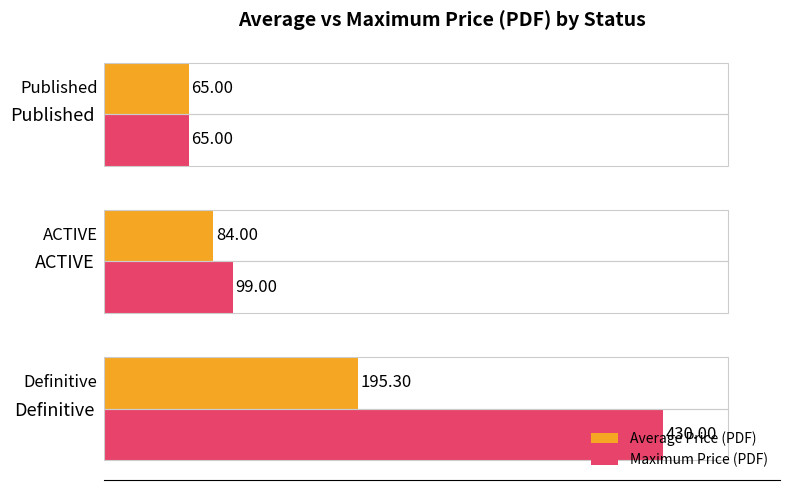

List the series in order of their peak value, lowest first.

Average Price (PDF), Maximum Price (PDF)